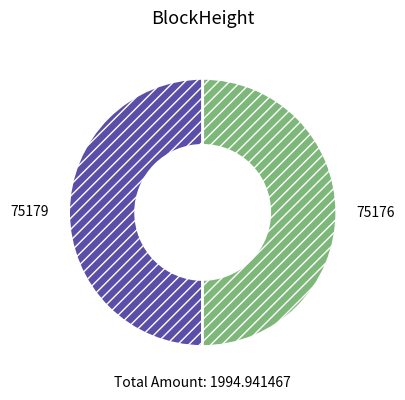

The 75179 slice represents 1% of the pie. True or false?

False